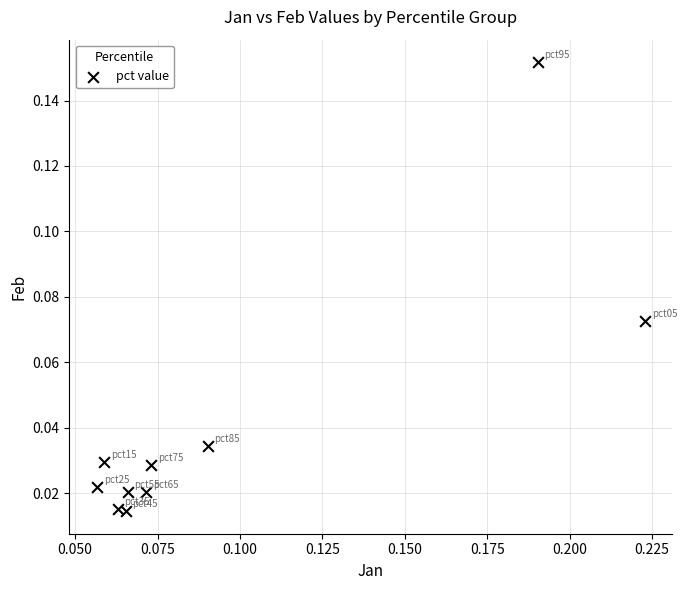

How many points are shown in the scatter plot?

10